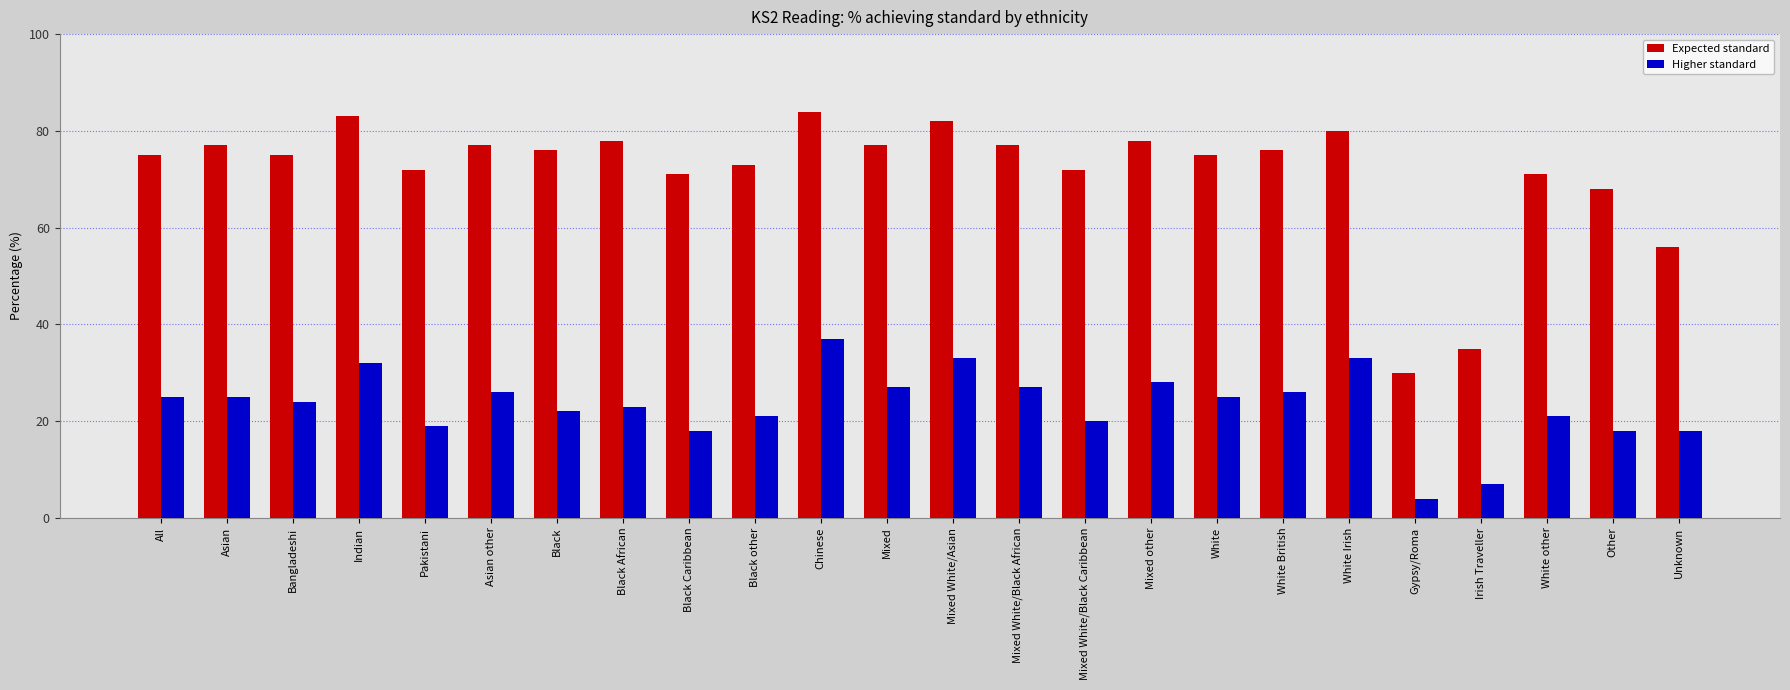

Count the number of categories in the chart.

24